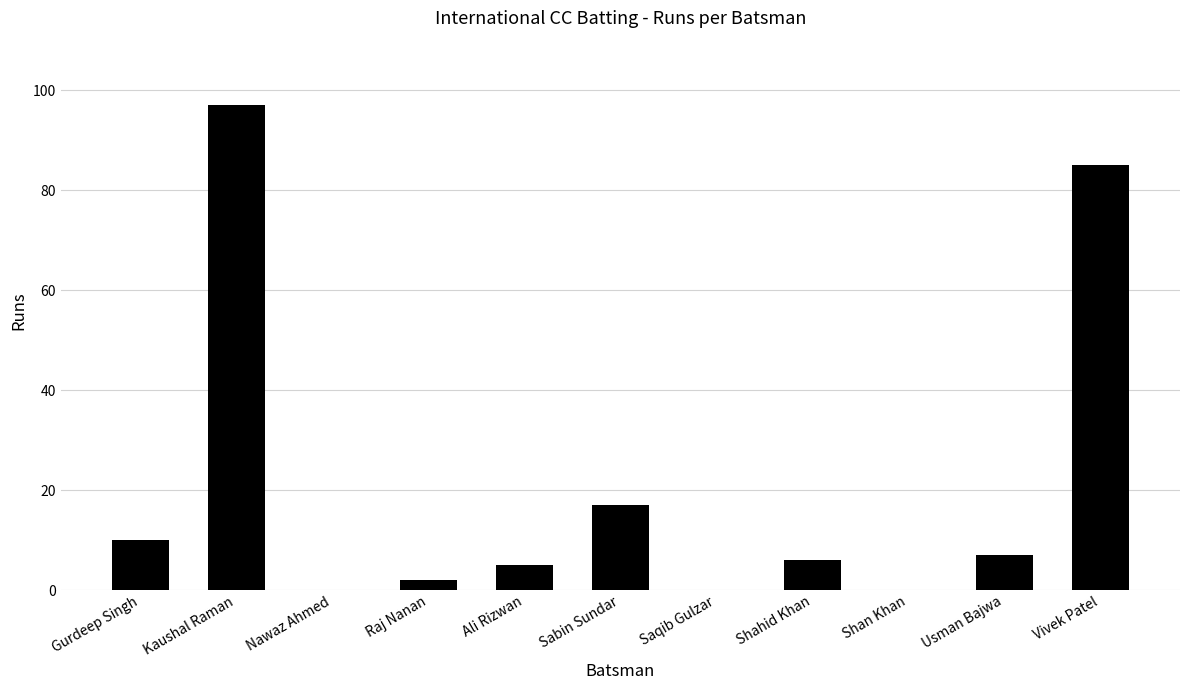

What is the approximate value at Kaushal Raman, to the nearest 10?

100